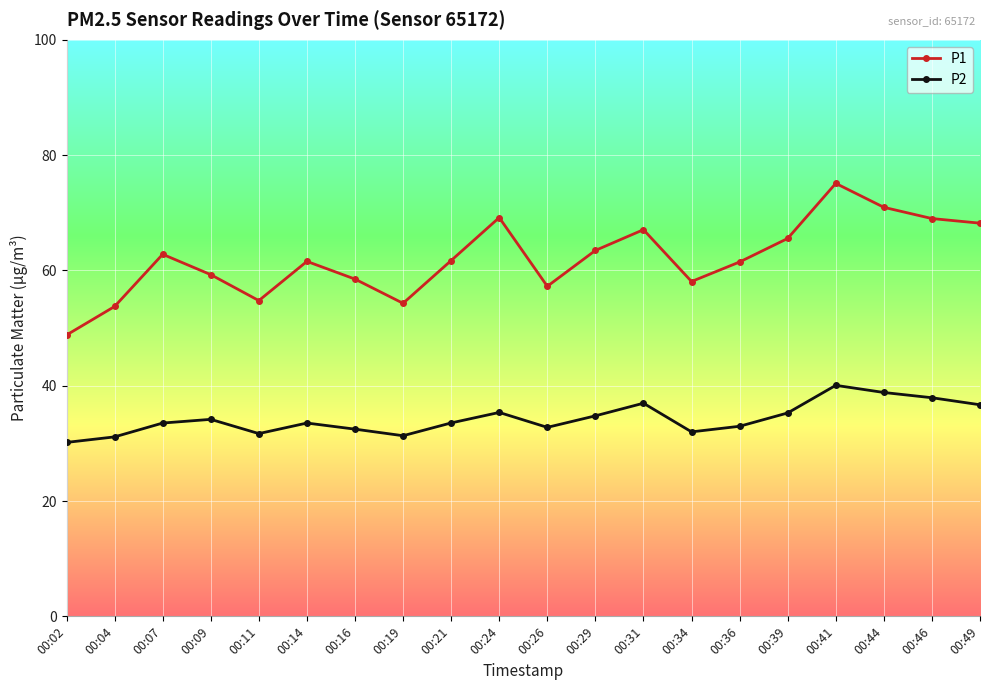

At which category does P1 reach its first local valley?

00:11